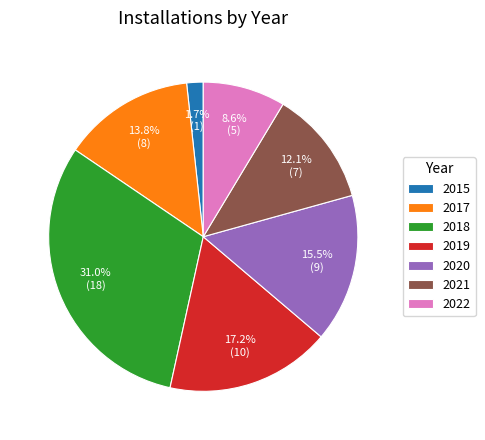

Combined, do 2019 and 2021 account for over 50%?

No